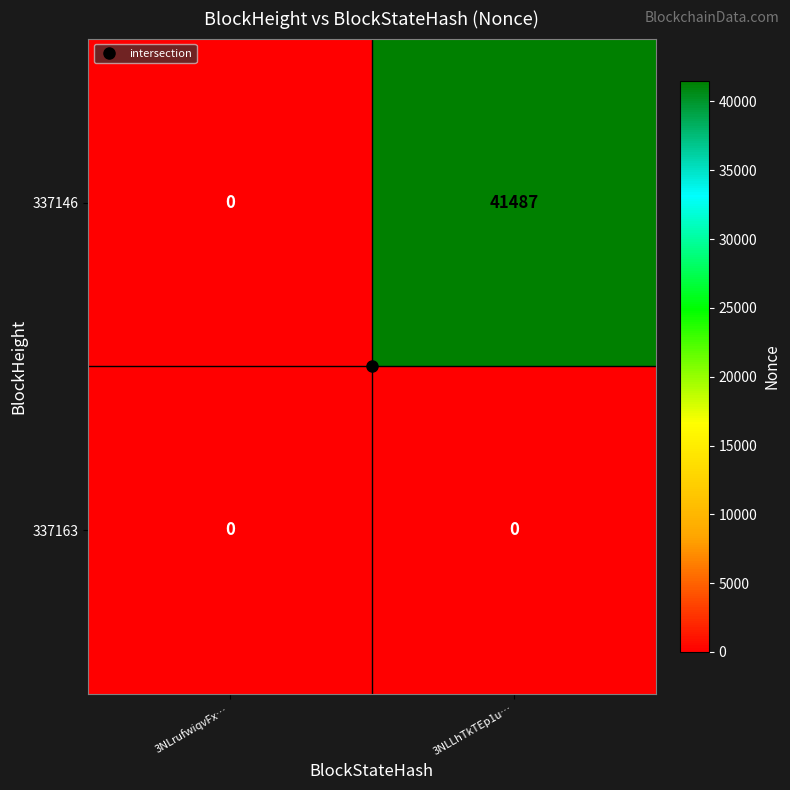

Rank the series by their average value, from lowest to highest.

337163, 337146